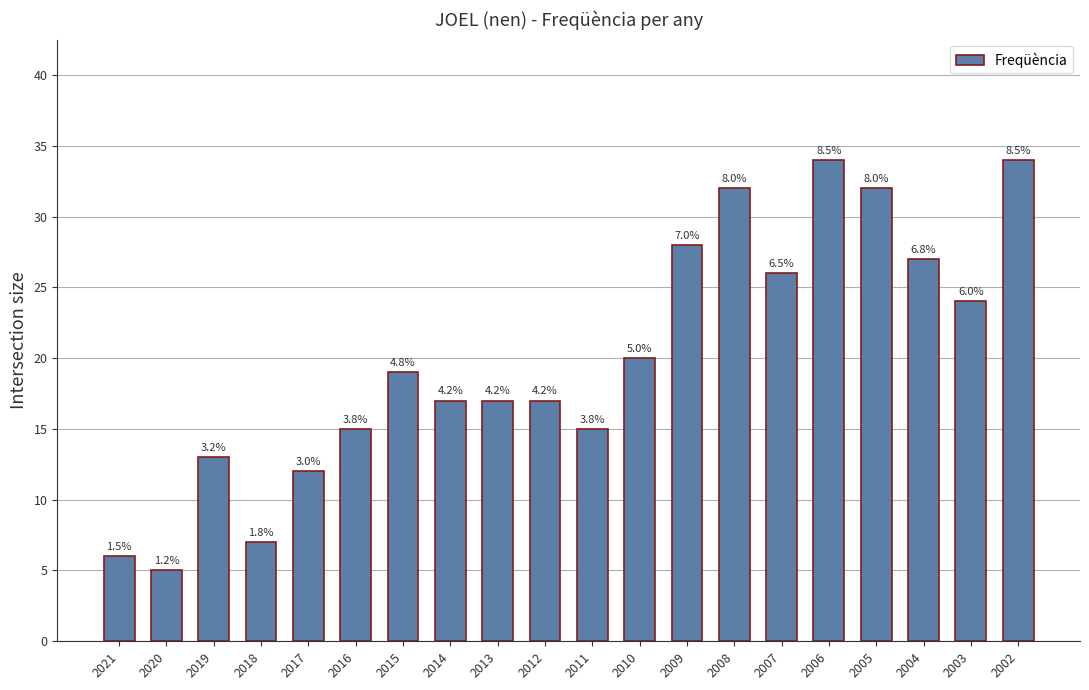

How many bars are there in total?

20